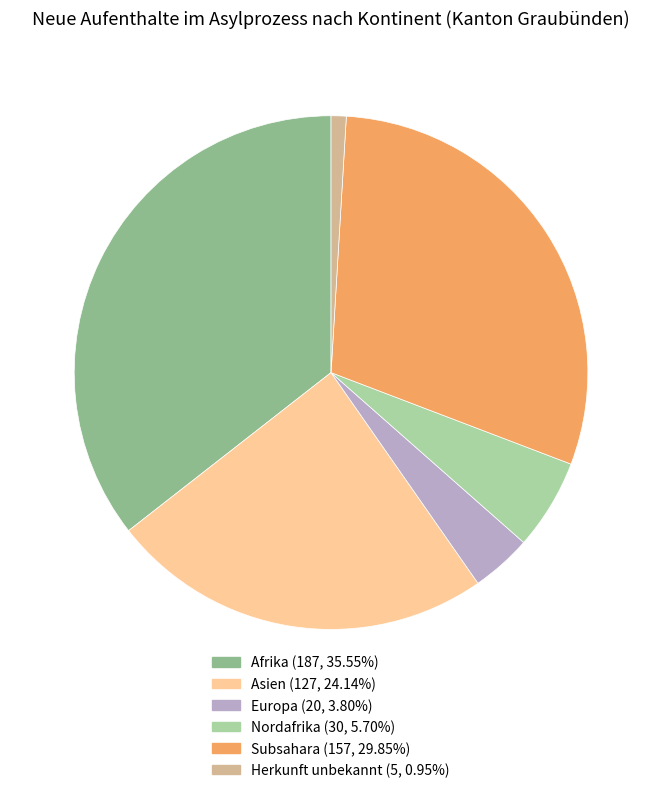

The Subsahara slice represents 30% of the pie. True or false?

True